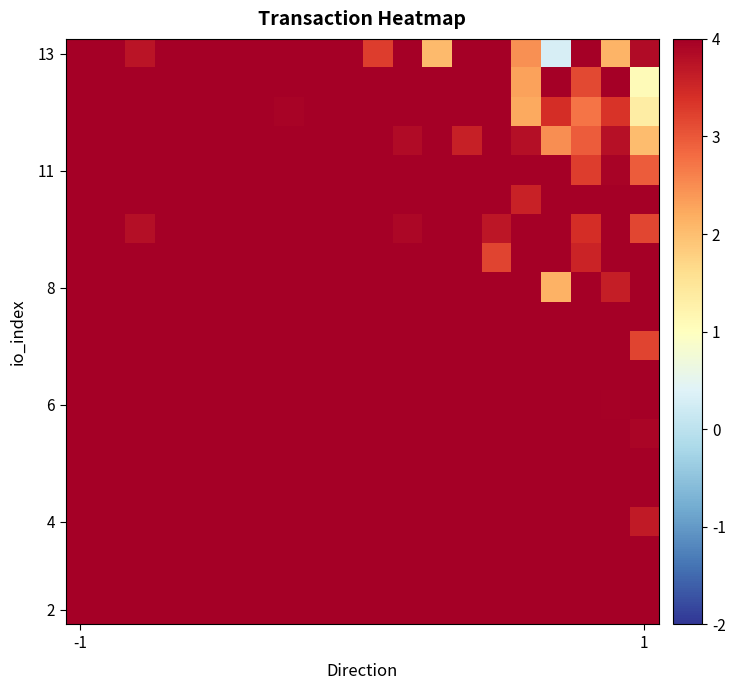

At how many categories does at least one series exceed 0?

20